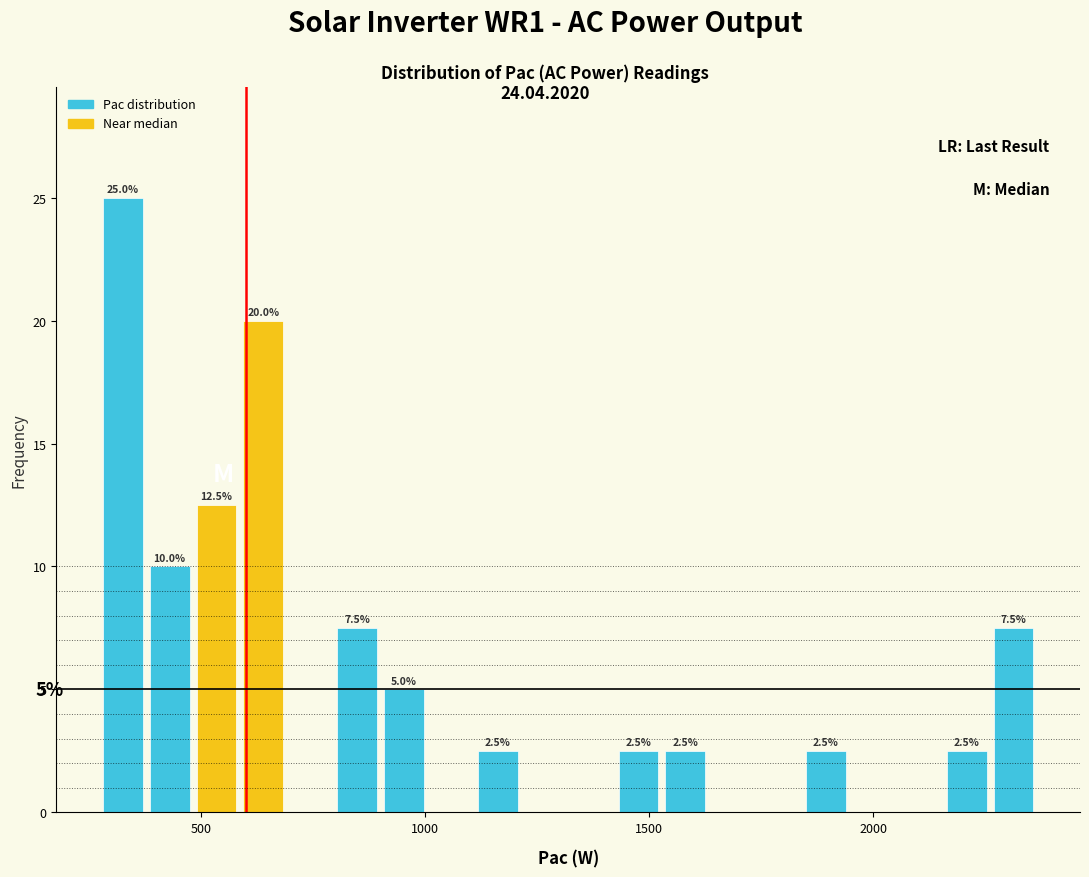

Read against the x-axis, roughly where is the centre of the tallest bar?

350